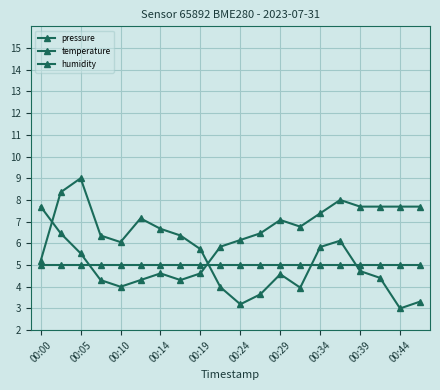

How many lines are shown in the chart?

3